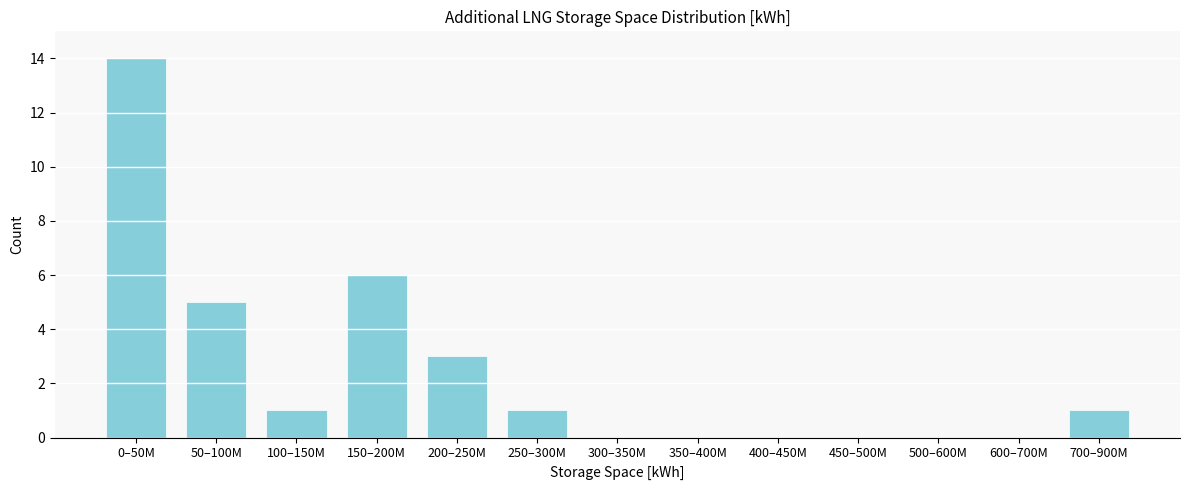

Reading left to right, list all the values displayed in this chart.

0–50M=14	50–100M=5	100–150M=1	150–200M=6	200–250M=3	250–300M=1	300–350M=0	350–400M=0	400–450M=0	450–500M=0	500–600M=0	600–700M=0	700–900M=1